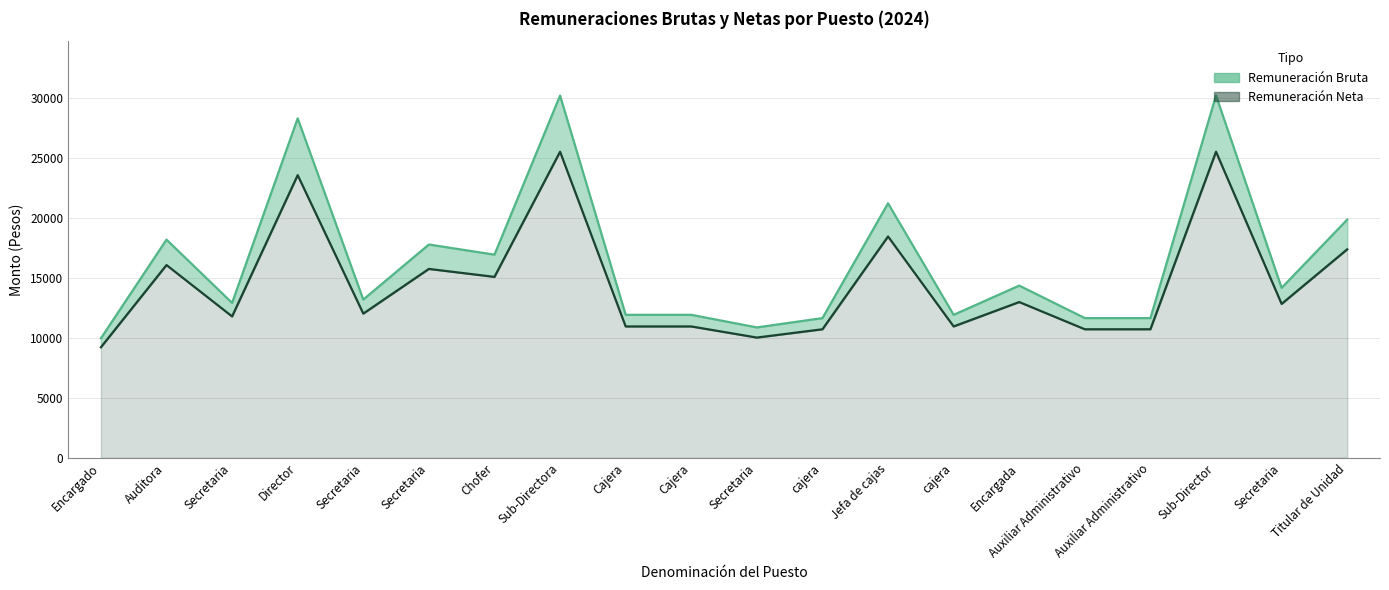

Which category has the lowest value in the Remuneración Neta series?

Encargado